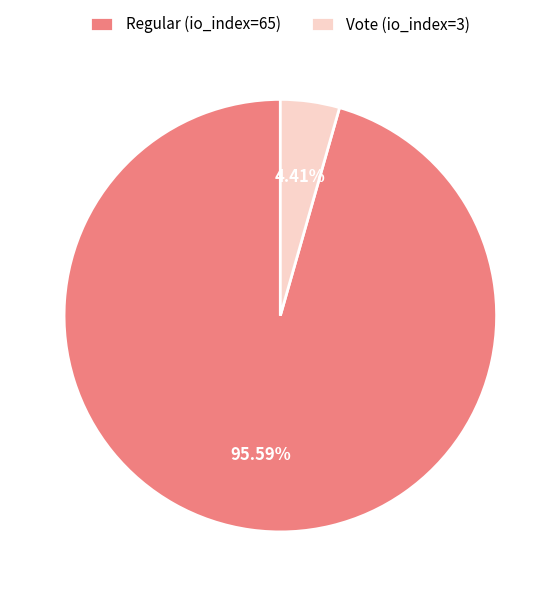

Is there a majority slice in this chart?

Yes